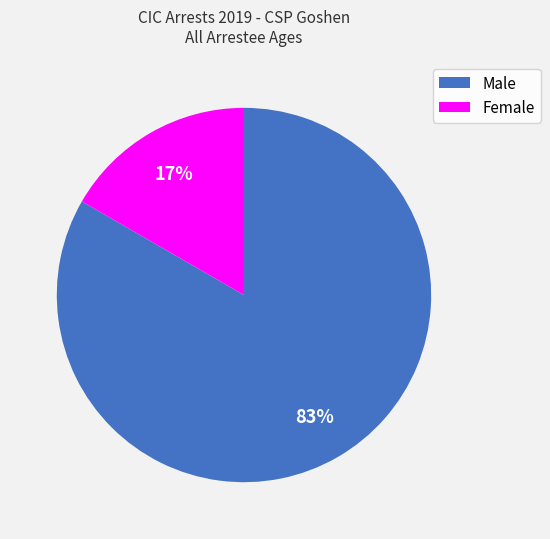

The Female slice represents 17% of the pie. True or false?

True